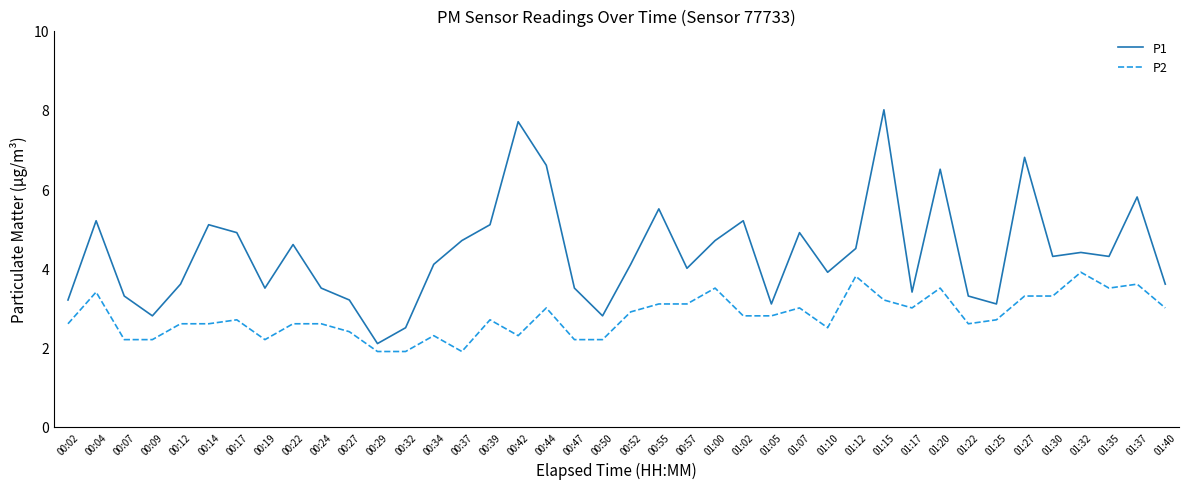

Rank the series at 00:55 from highest to lowest value.

P1, P2